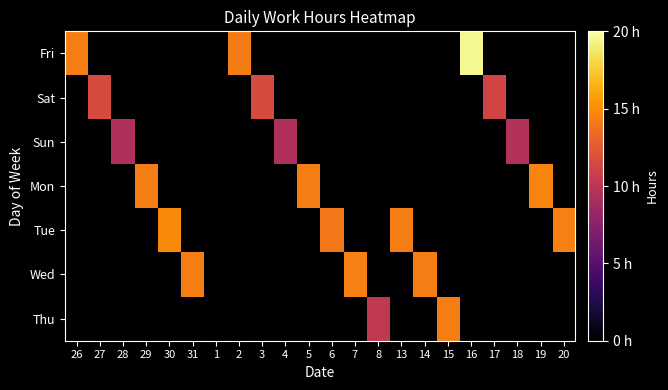

Between 2 and 17, which is larger?

2